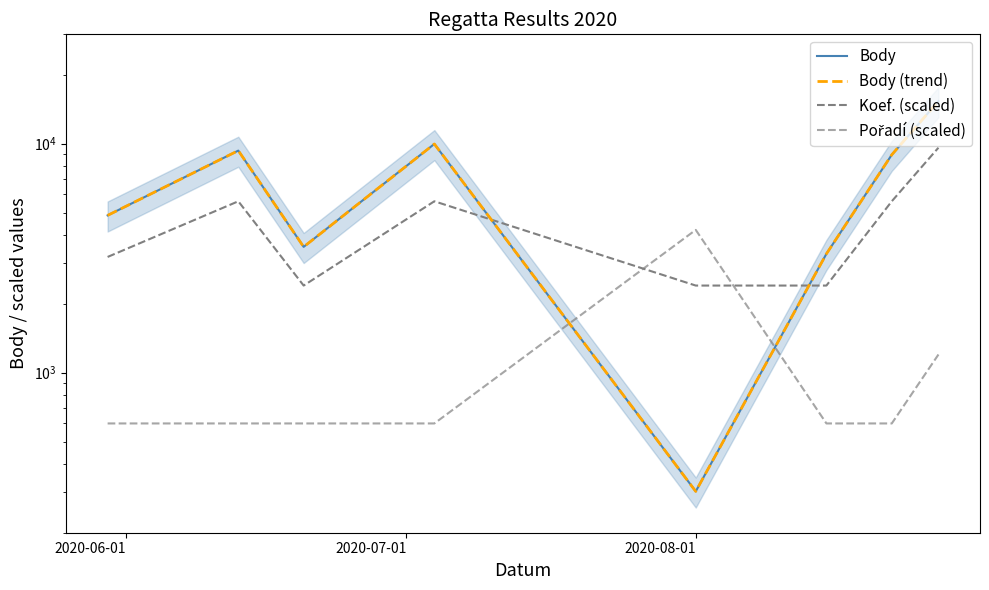

Rank the series by their maximum value, from lowest to highest.

Pořadí (scaled), Koef. (scaled), Body, Body (trend)